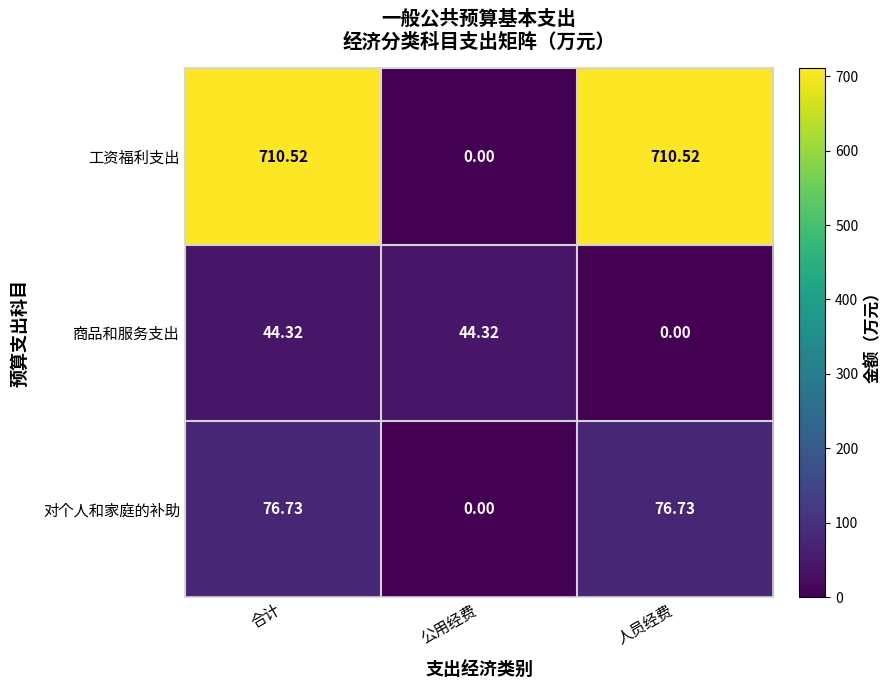

Where does the 工资福利支出 series first go above 710?

合计